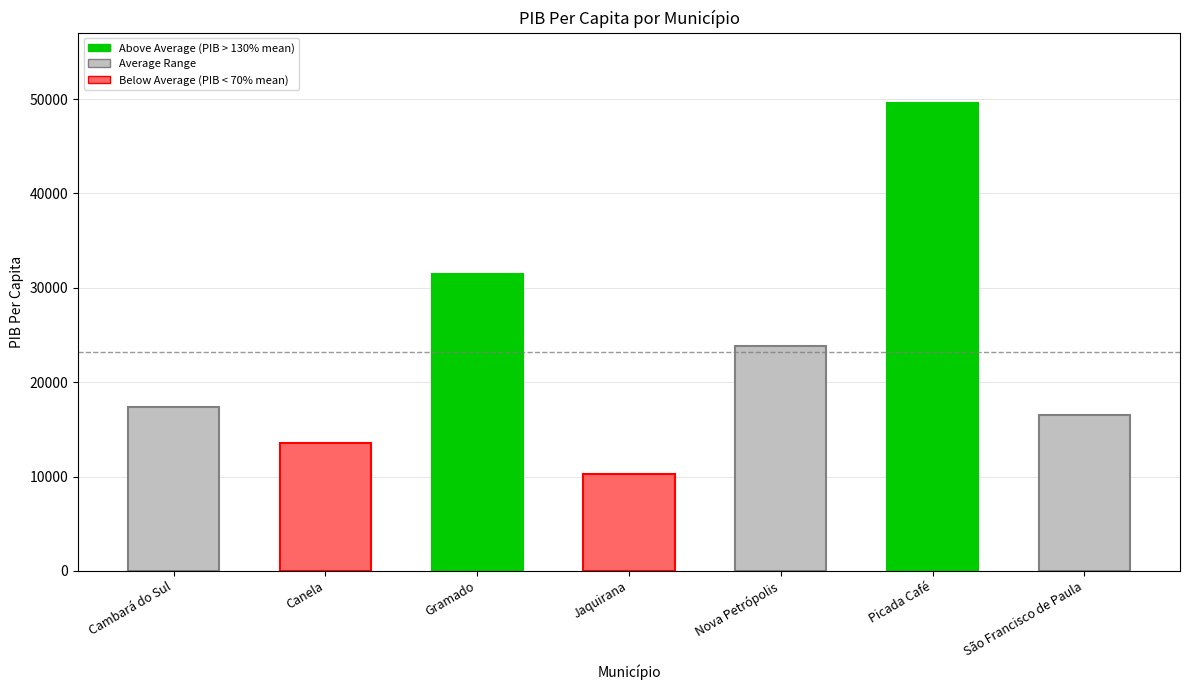

What is the value of the 1st bar from the left?

17367.1